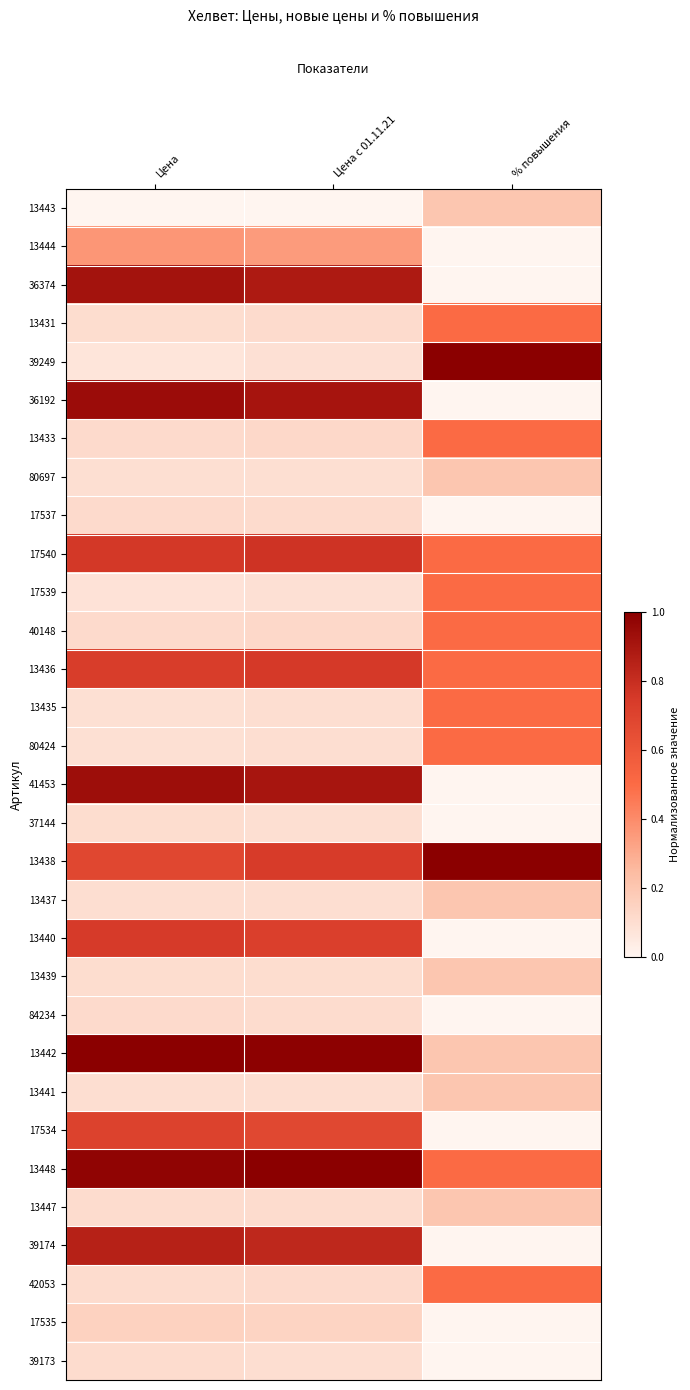

Rank the series by their maximum value, from lowest to highest.

37144, 39173, 84234, 17537, 17535, 13443, 80697, 13437, 13439, 13441, 13447, 13444, 13431, 13433, 17539, 40148, 13435, 80424, 42053, 17534, 13440, 13436, 17540, 39174, 36374, 41453, 36192, 39249, 13438, 13442, 13448